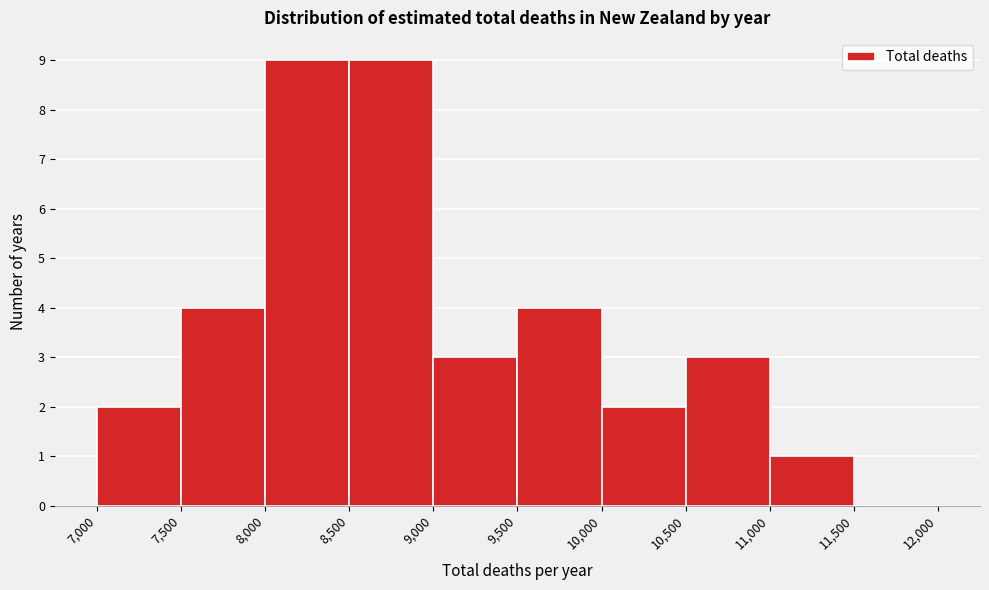

How tall is the bar that spans 7,500 to 8,000 on the x-axis? The values are not printed on the chart, so give them approximately, as read against the axis.

4